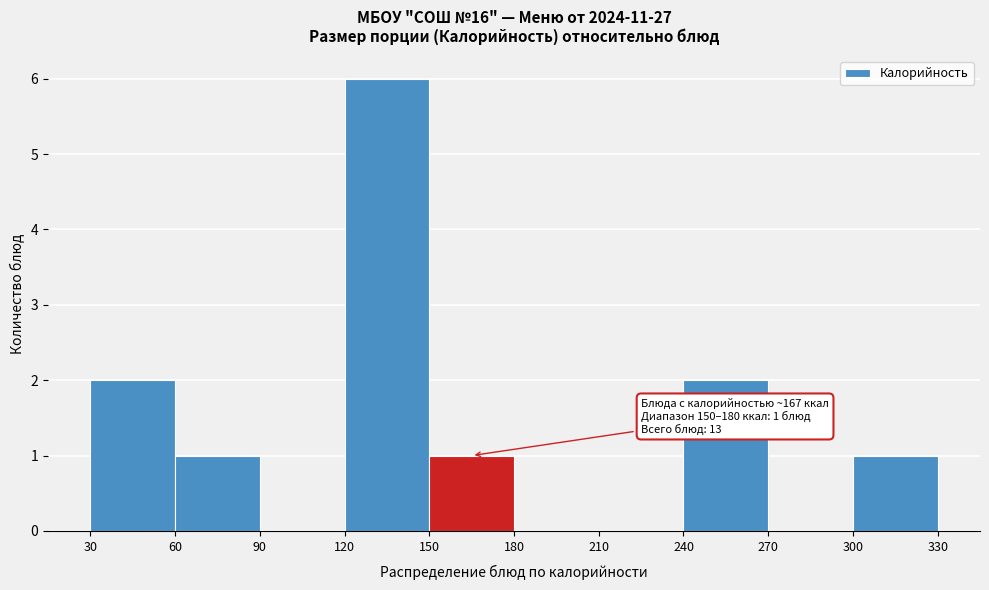

Which range on the x-axis has the tallest bar?

120 to 150